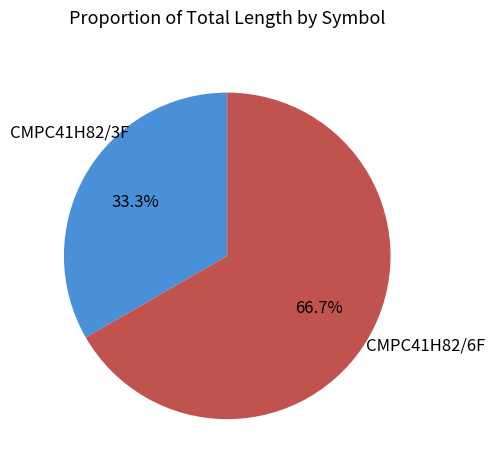

To the nearest percent, what is the combined percentage of CMPC41H82/3F and CMPC41H82/6F?

100%